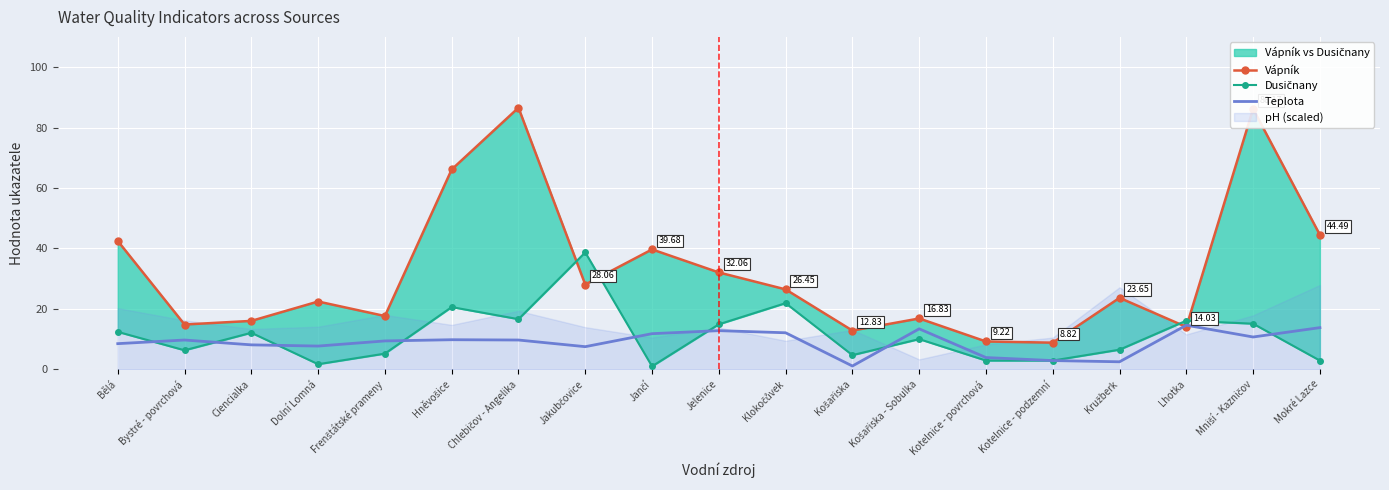

In Vápník, how many points are higher than both neighbors (excluding endpoints)?

6